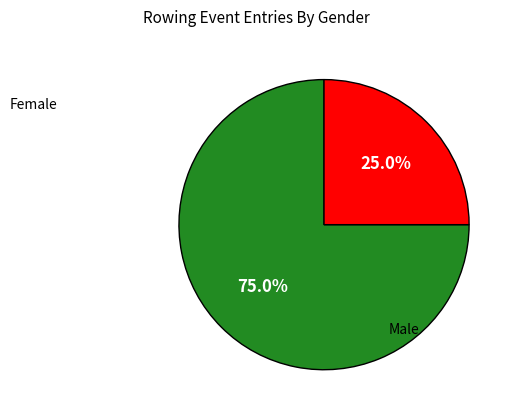

Count the number of slices in the pie.

2